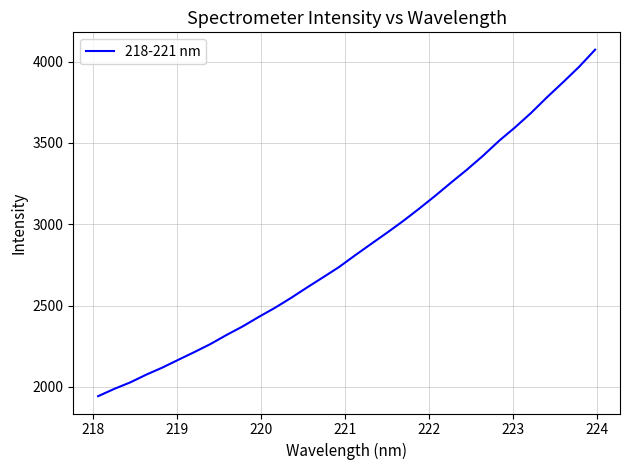

What is the difference between the maximum and minimum values?

2130.3